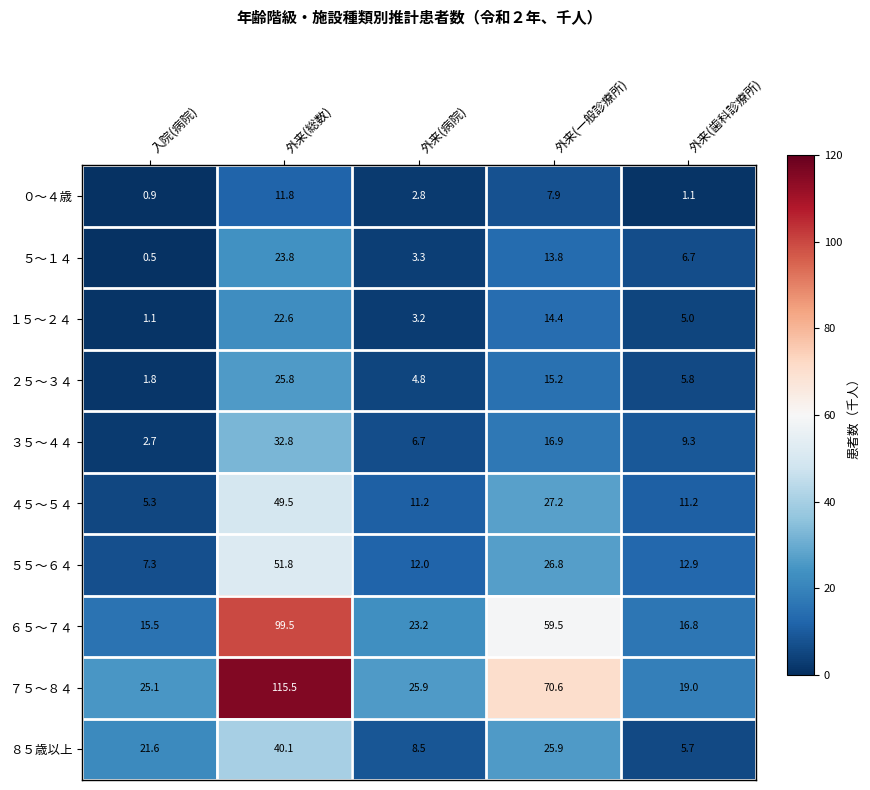

Count the number of data series in this chart.

10